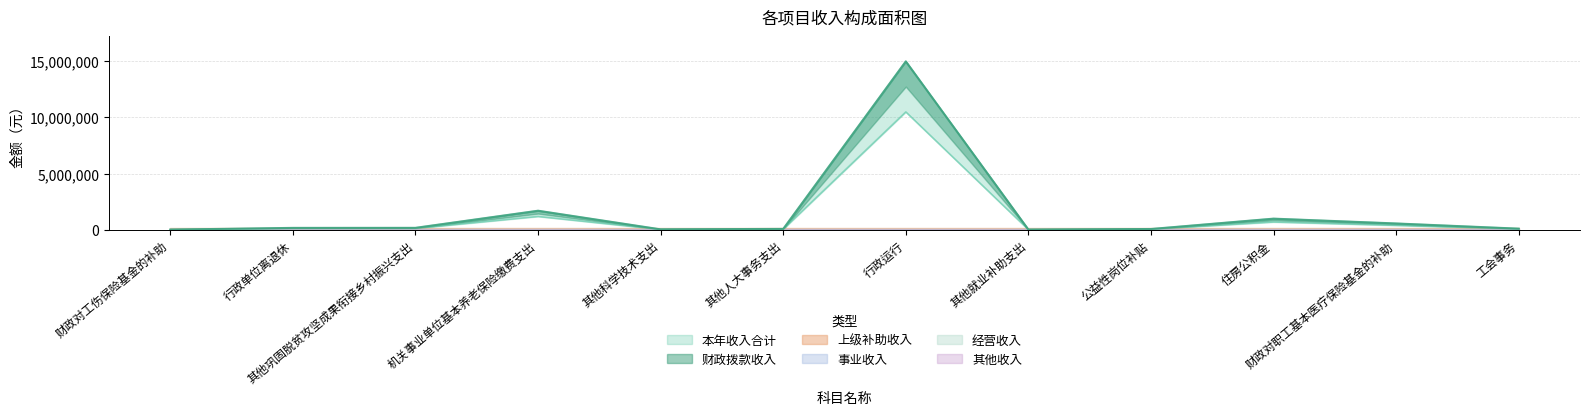

Rank the categories by 本年收入合计 value from highest to lowest.

行政运行, 机关事业单位基本养老保险缴费支出, 住房公积金, 财政对职工基本医疗保险基金的补助, 其他巩固脱贫攻坚成果衔接乡村振兴支出, 行政单位离退休, 工会事务, 其他人大事务支出, 公益性岗位补贴, 其他科学技术支出, 其他就业补助支出, 财政对工伤保险基金的补助